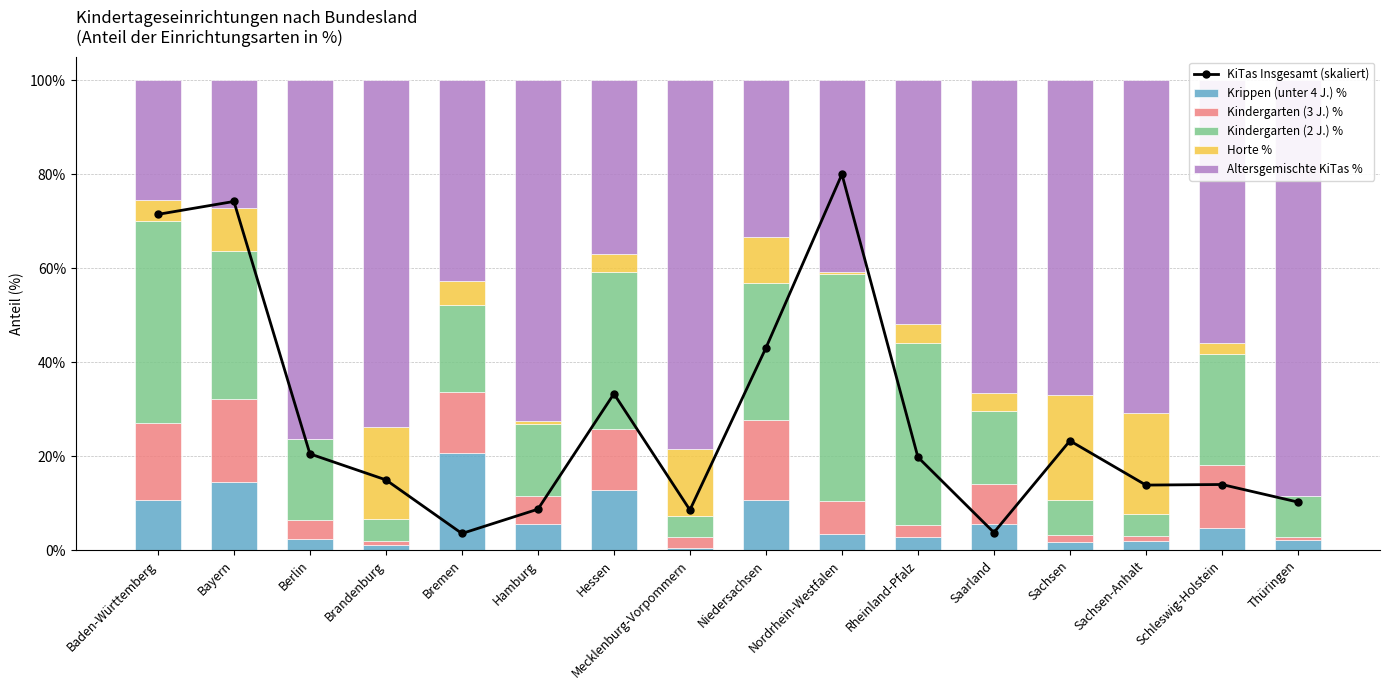

Does the chart contain any negative values?

No